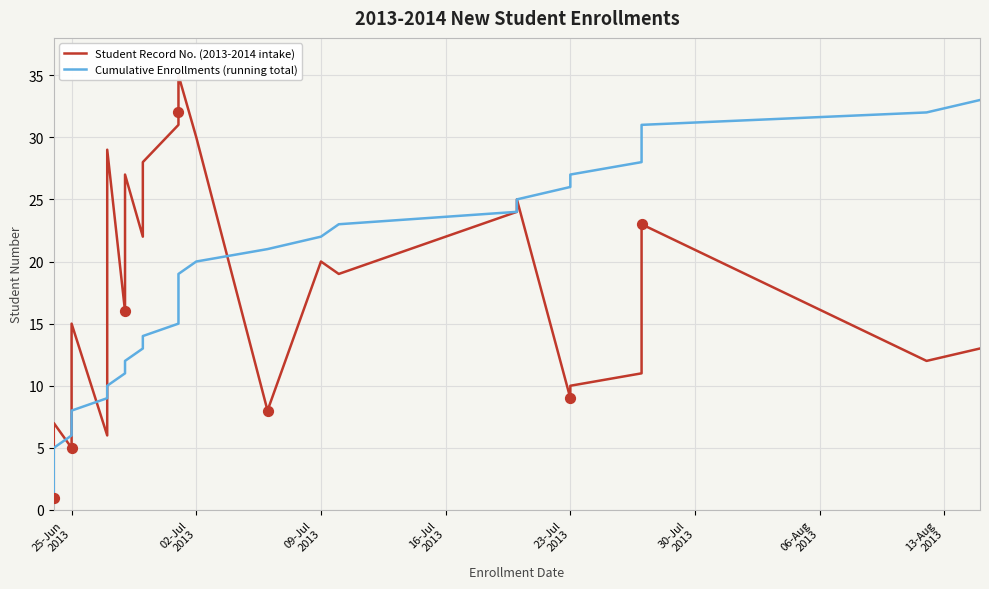

Which series has the largest Y range (max minus min)?

Student Record No. (2013-2014 intake)